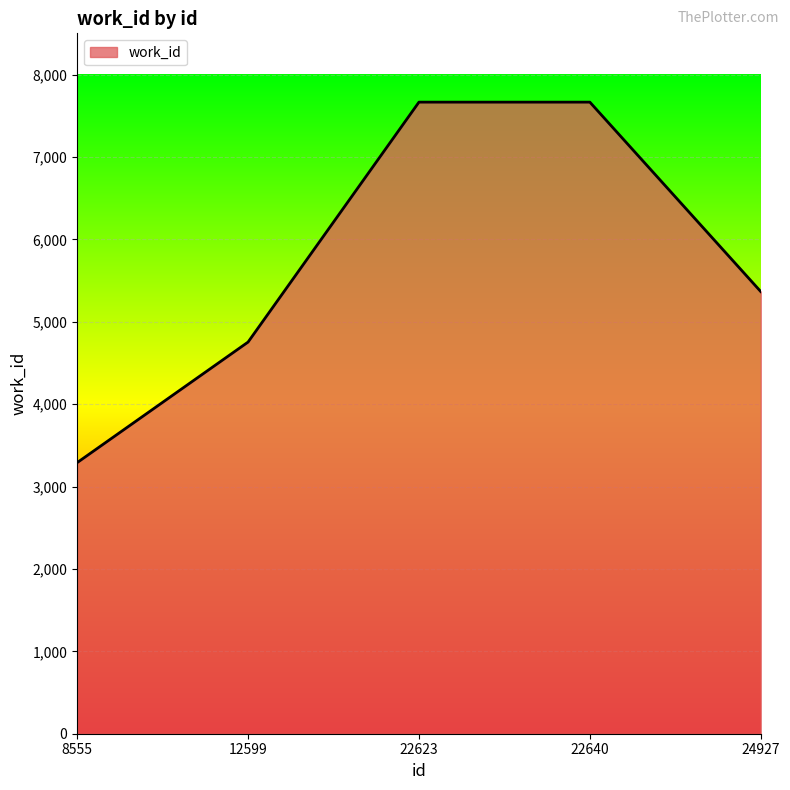

True or false: the data shows 5340 at 8555.

False